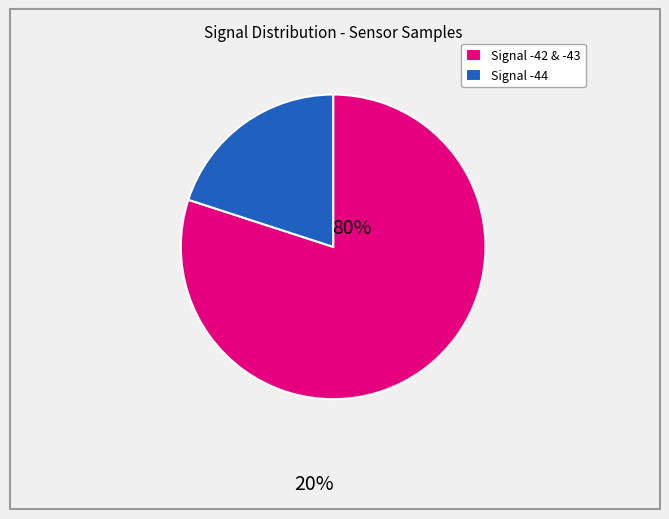

Is there a majority slice in this chart?

Yes